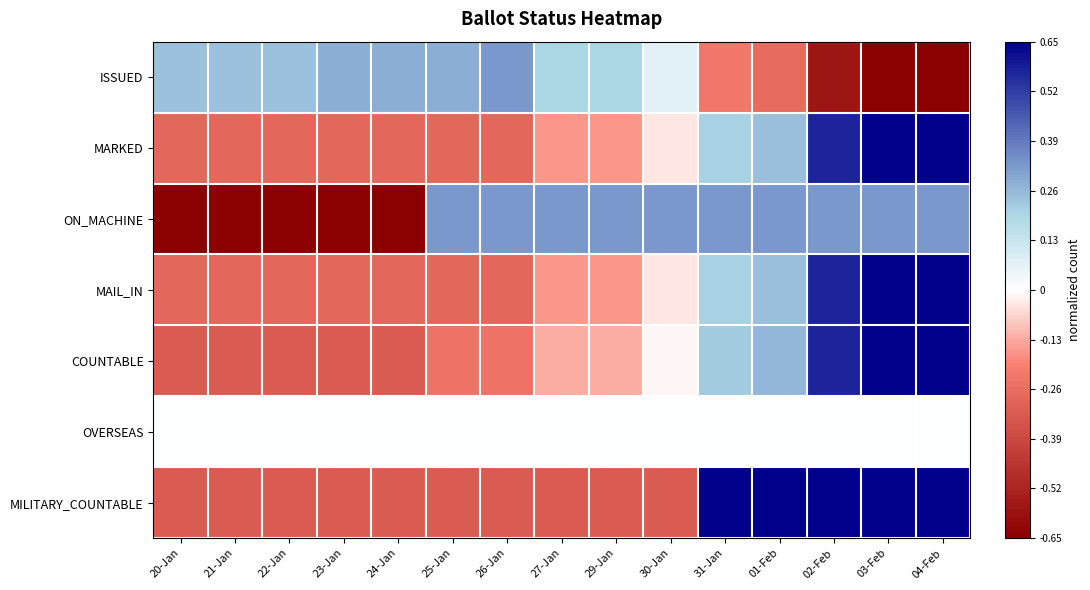

What is the spread (max minus min) of values at 27-Jan?

0.7